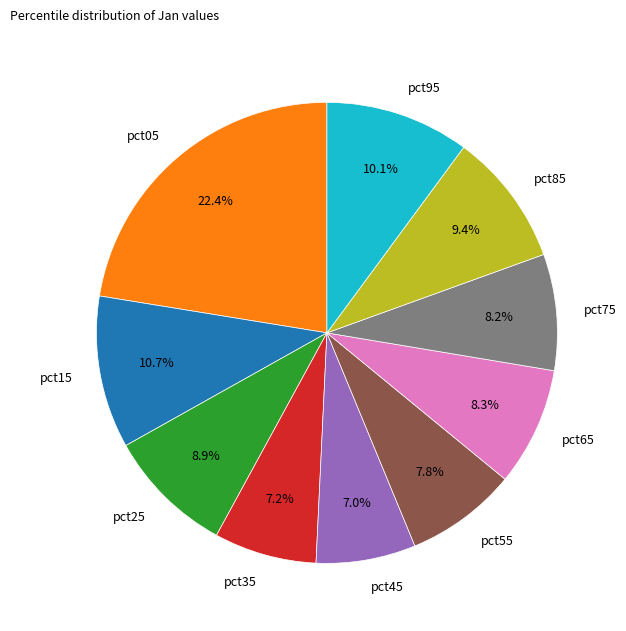

What is the largest slice in the pie chart?

pct05